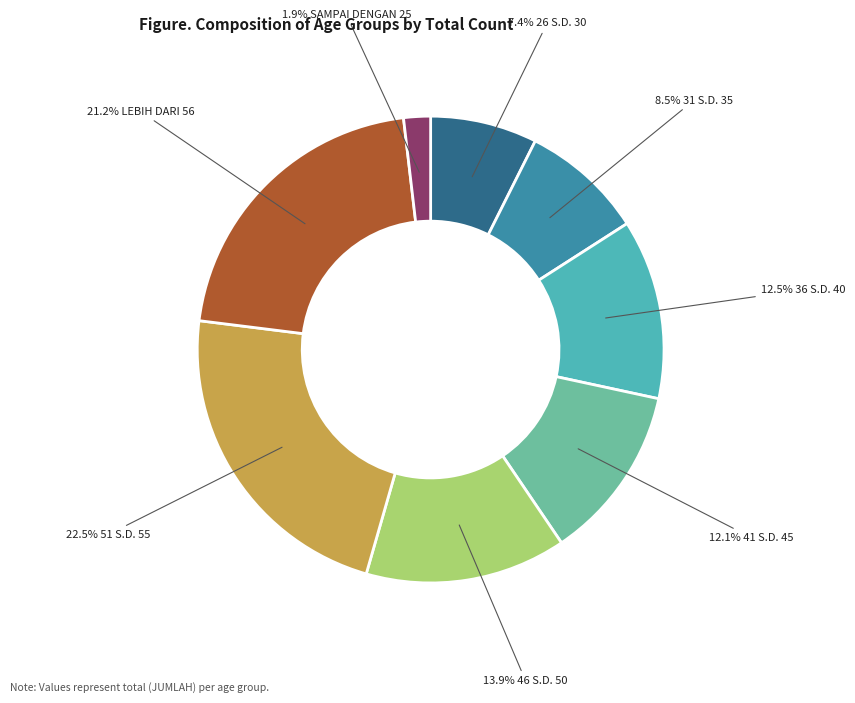

Does any single category account for the majority?

No